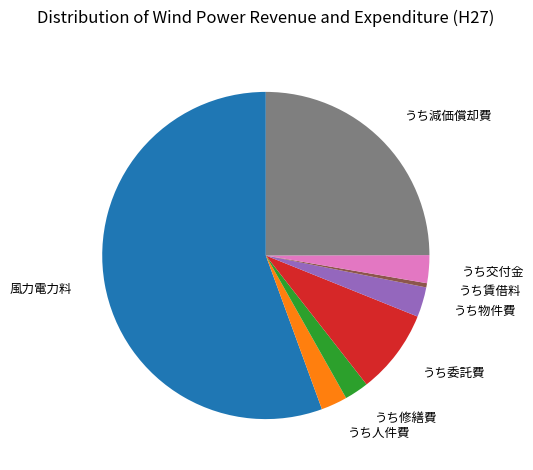

Combined, do うち修繕費 and うち物件費 account for over 50%?

No